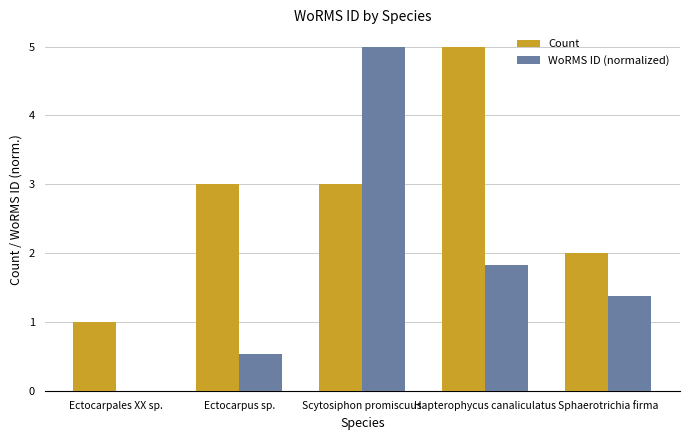

How many groups of bars are there?

5